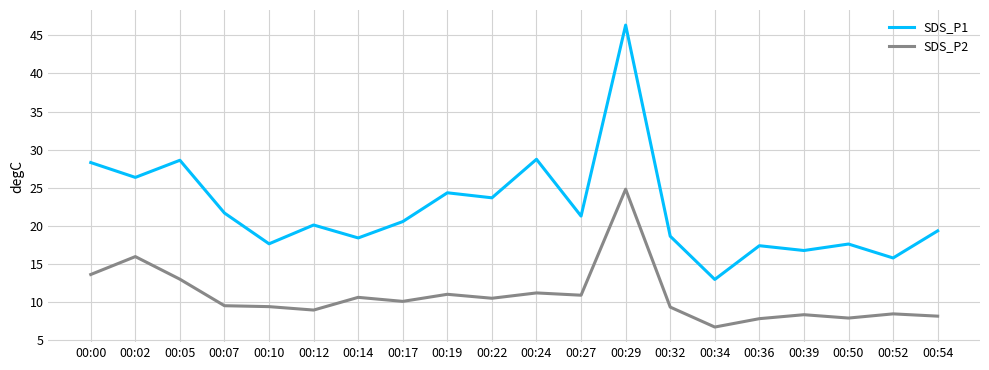

Where is the first local minimum for SDS_P1?

00:02